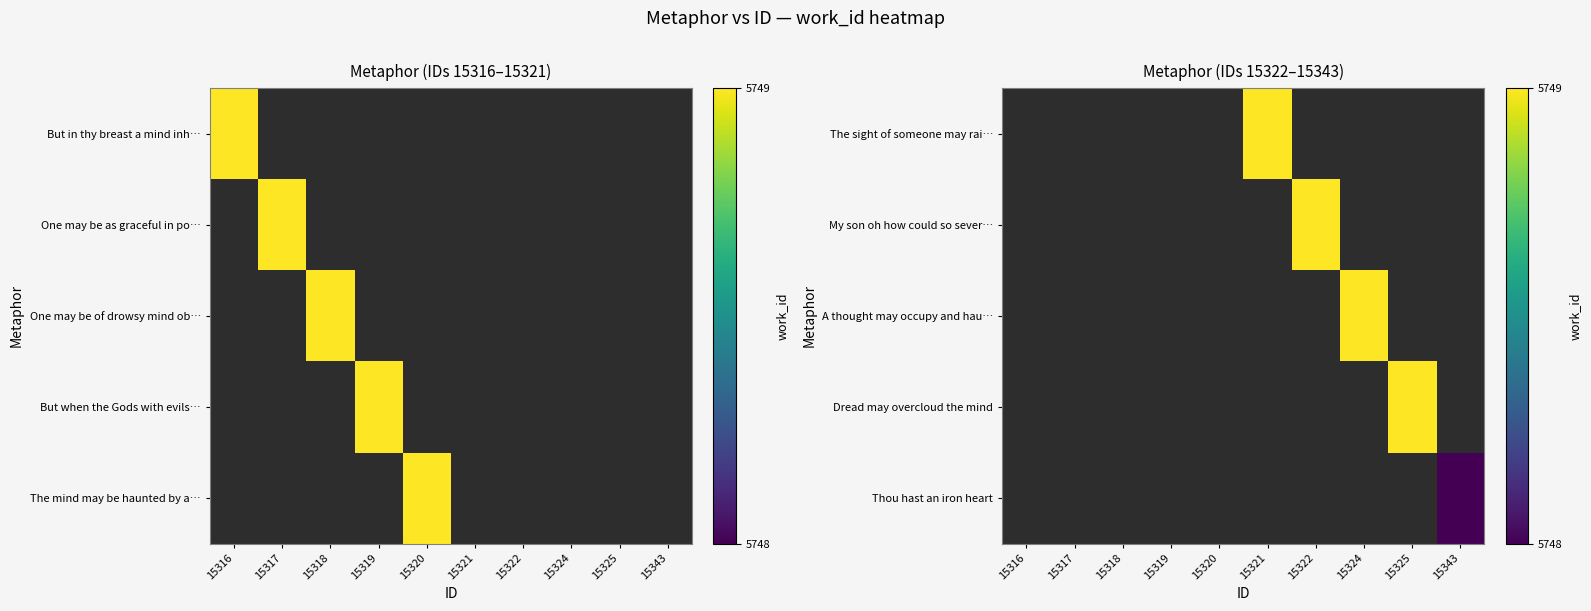

Which label corresponds to the largest value in the chart?

15321